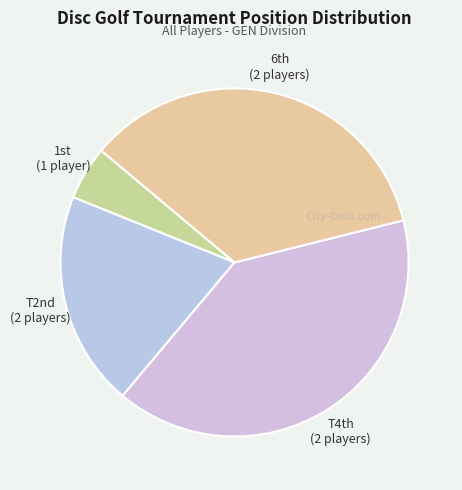

How many segments does this pie chart have?

4